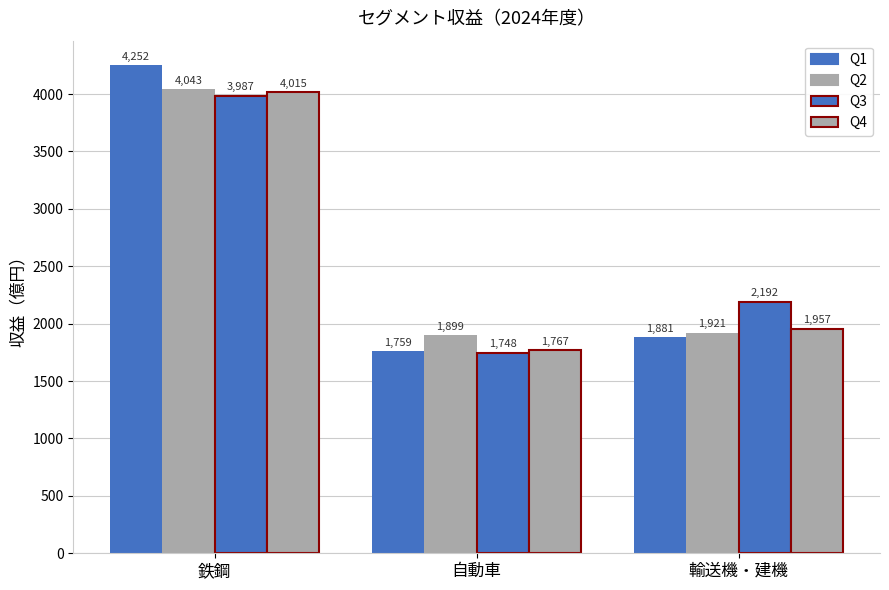

Which has a higher value, 鉄鋼 or 自動車?

鉄鋼